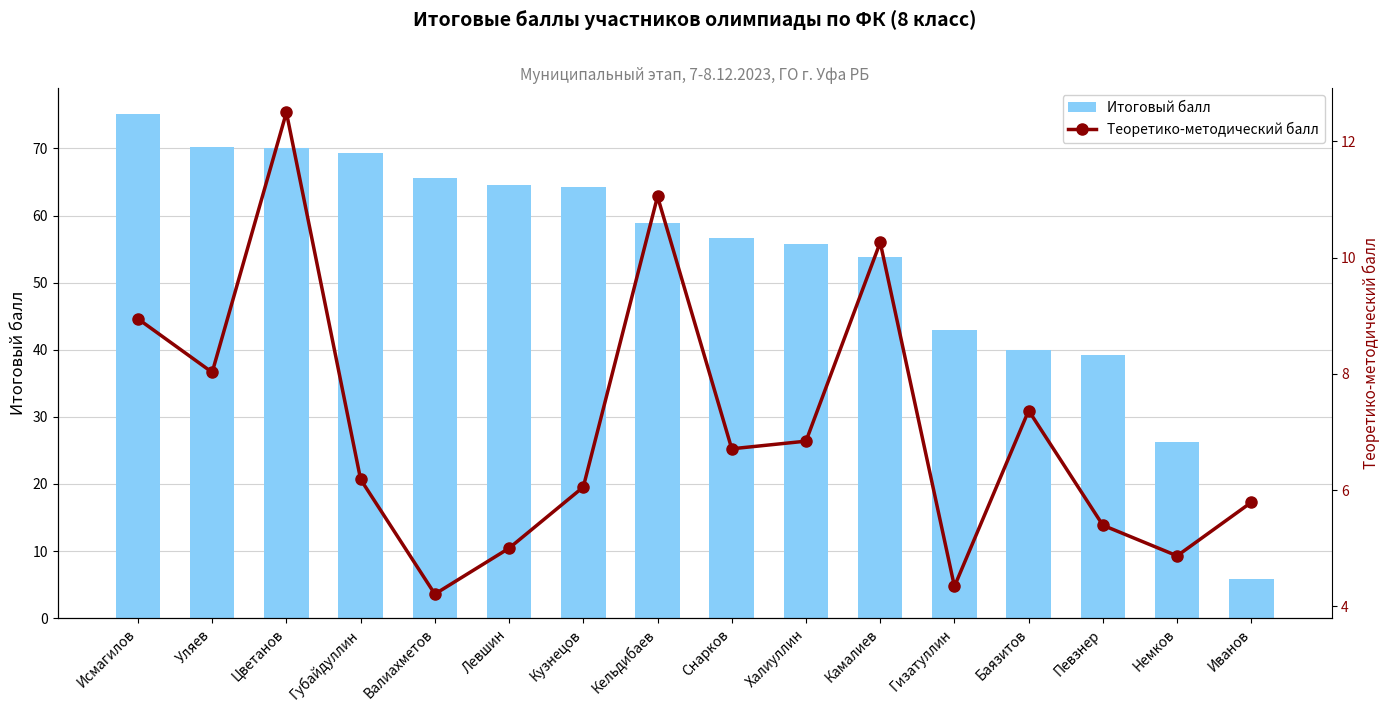

Reading left to right, transcribe all the data shown in this chart.

Итоговый балл: Исмагилов=75.2	Уляев=70.2	Цветанов=70.1	Губайдуллин=69.4	Валиахметов=65.6	Левшин=64.5	Кузнецов=64.3	Кельдибаев=58.9	Снарков=56.6	Халиуллин=55.7	Камалиев=53.9	Гизатуллин=43.0	Баязитов=40.0	Певзнер=39.2	Немков=26.2	Иванов=5.8
Теоретико-методический балл: Исмагилов=8.9	Уляев=8.0	Цветанов=12.5	Губайдуллин=6.2	Валиахметов=4.2	Левшин=5.0	Кузнецов=6.1	Кельдибаев=11.1	Снарков=6.7	Халиуллин=6.8	Камалиев=10.3	Гизатуллин=4.3	Баязитов=7.4	Певзнер=5.4	Немков=4.9	Иванов=5.8